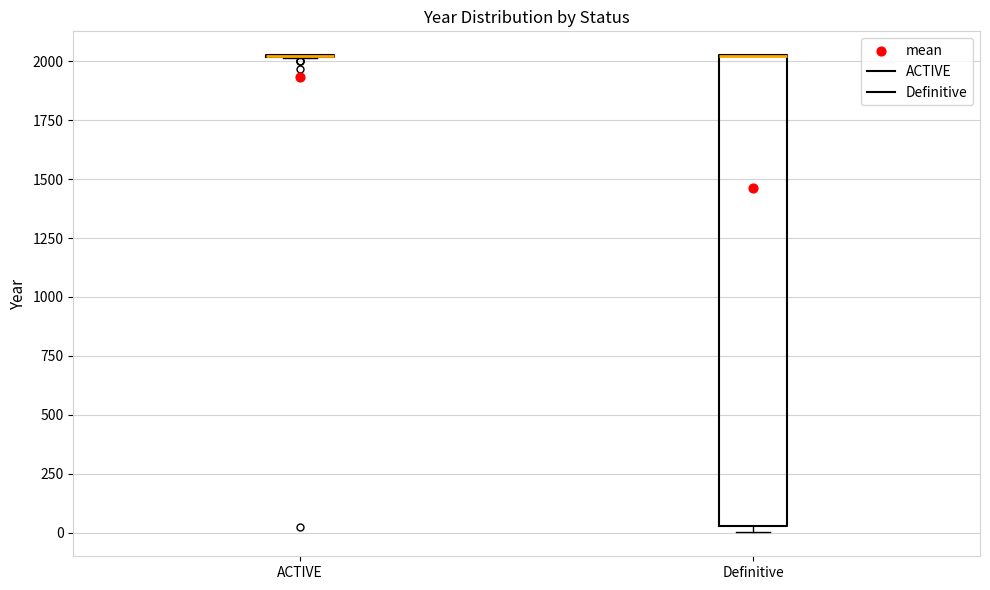

Reading left to right, transcribe this box plot: for each box, give where its median line is, the range the box spans, and where its two whiskers end, as read against the y-axis. The values are not printed on the chart, so give them approximately, as read against the axis.

ACTIVE: box collapsed to a line at 2000, whiskers 2000 to 2050
Definitive: median 2000 (drawn on the box's upper edge), box 50 to 2000, whiskers 0 to 2050